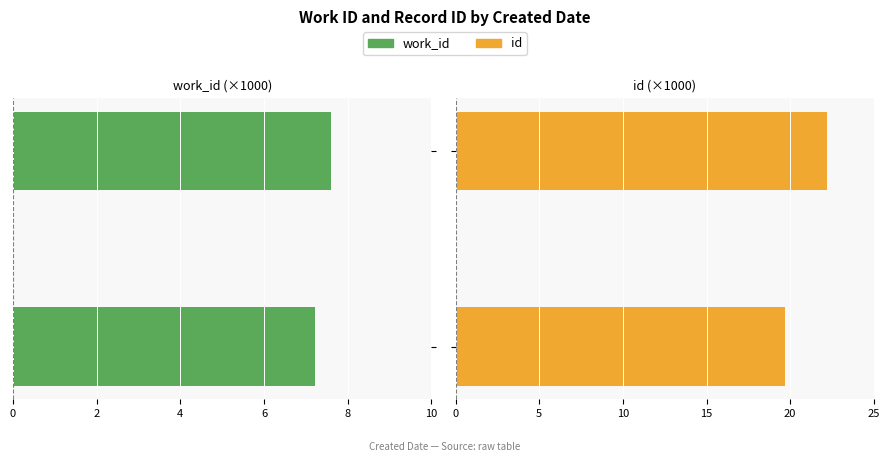

What is the average value of the id series?

20.9